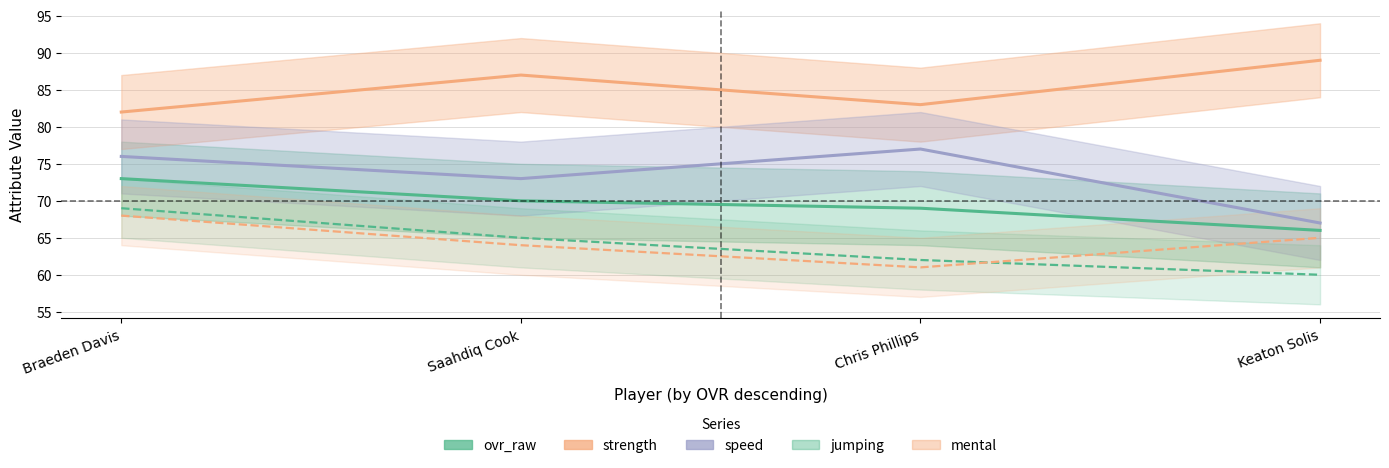

Reading left to right, list all the values displayed in this chart.

ovr_raw: 73	70	69	66
strength: 82	87	83	89
speed: 76	73	77	67
jumping: 69	65	62	60
mental: 68	64	61	65